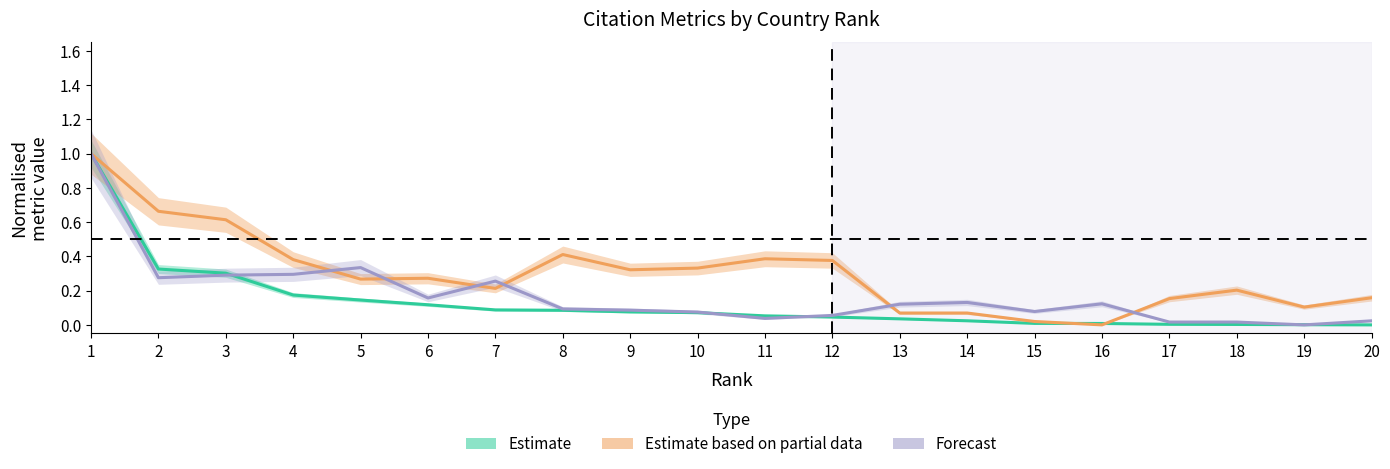

Reading left to right, what are all the values shown in this chart?

Estimate (Citations): 1.0	0.3	0.3	0.2	0.1	0.1	0.1	0.1	0.1	0.1	0.1	0.0	0.0	0.0	0.0	0.0	0.0	0.0	0.0	0.0
Estimate based on partial data (H index): 1.0	0.7	0.6	0.4	0.3	0.3	0.2	0.4	0.3	0.3	0.4	0.4	0.1	0.1	0.0	0.0	0.2	0.2	0.1	0.2
Forecast (Documents): 1.0	0.3	0.3	0.3	0.3	0.2	0.3	0.1	0.1	0.1	0.0	0.1	0.1	0.1	0.1	0.1	0.0	0.0	0.0	0.0